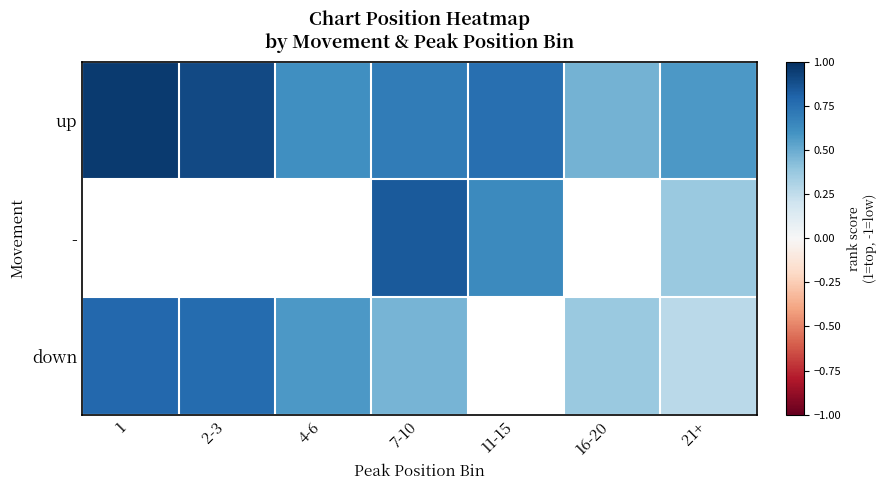

What is the highest value of the up series?

1.0